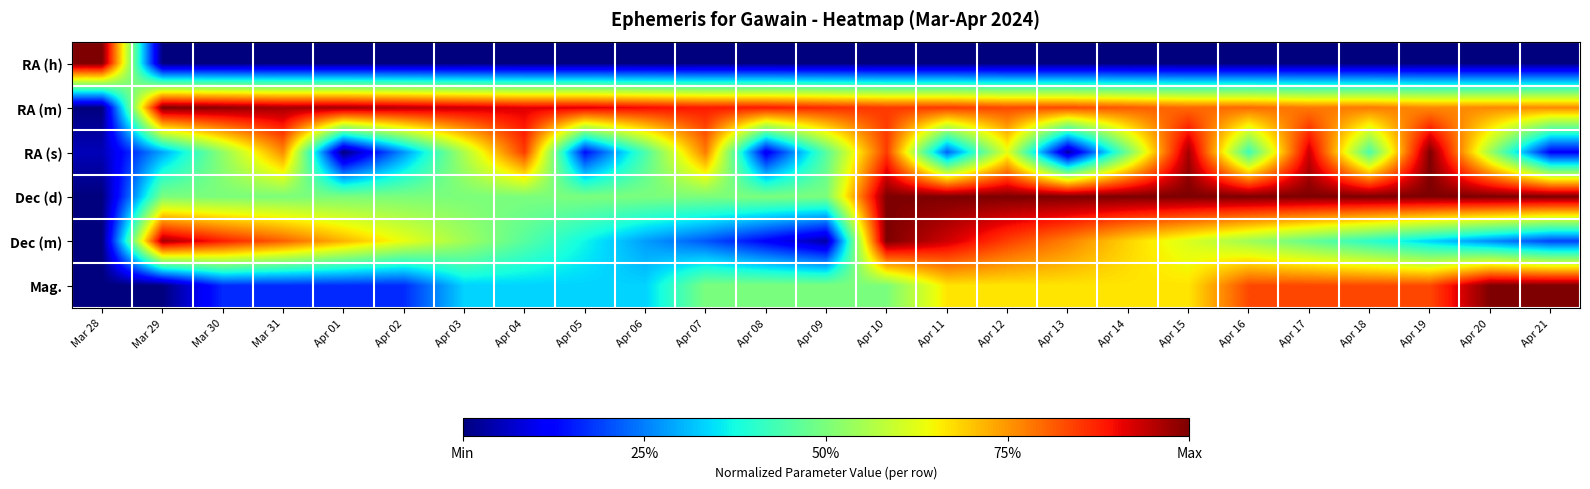

At how many categories does at least one series exceed 0?

25